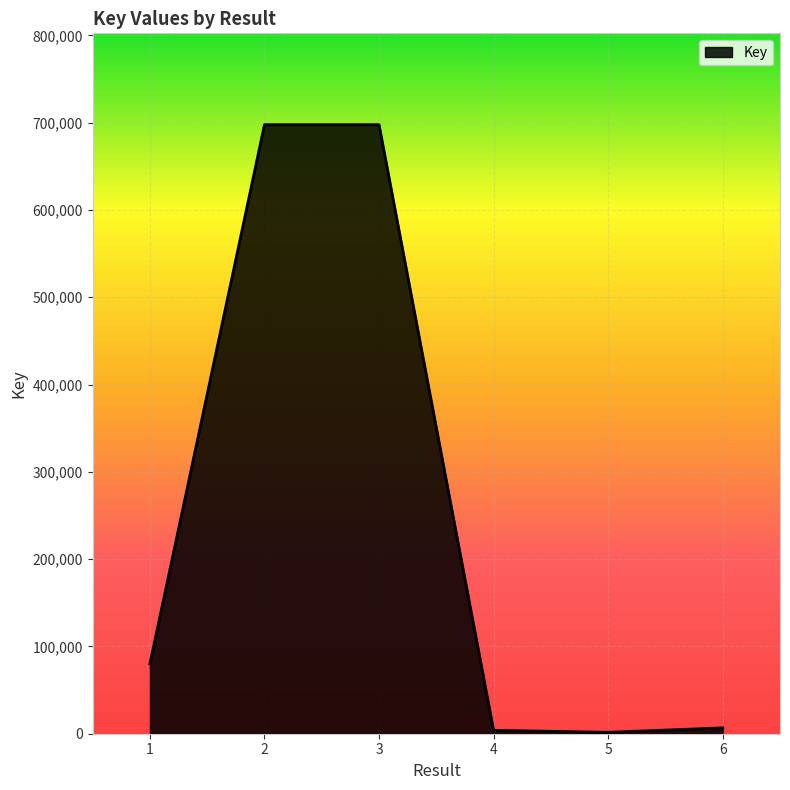

How many interior local valleys (lower than both neighbors) does the data have?

1